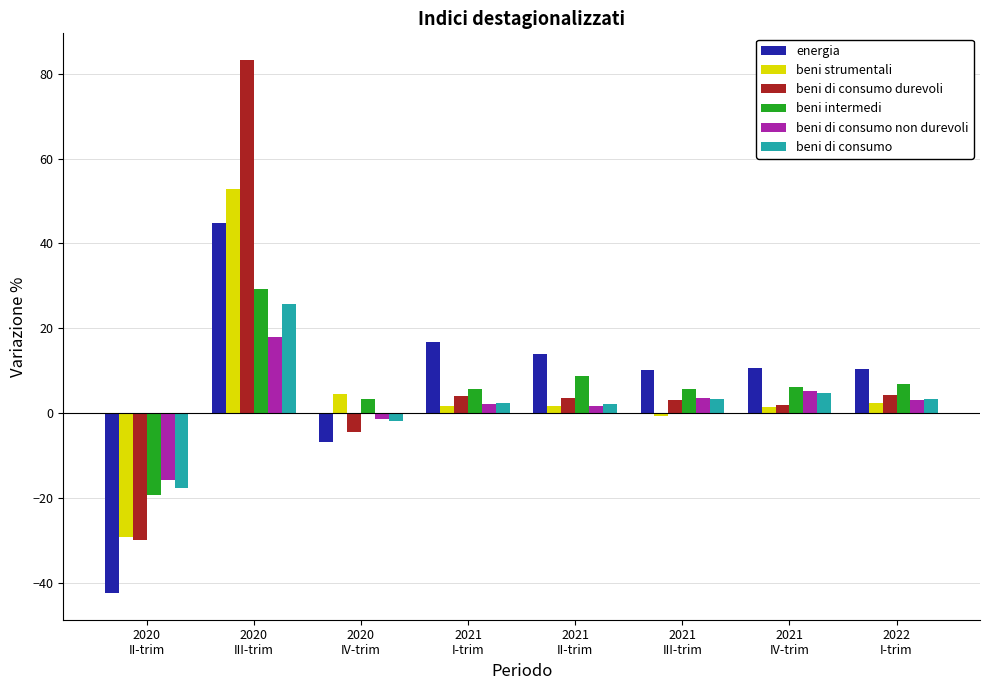

At which label does beni di consumo non durevoli first exceed 3?

2020
III-trim